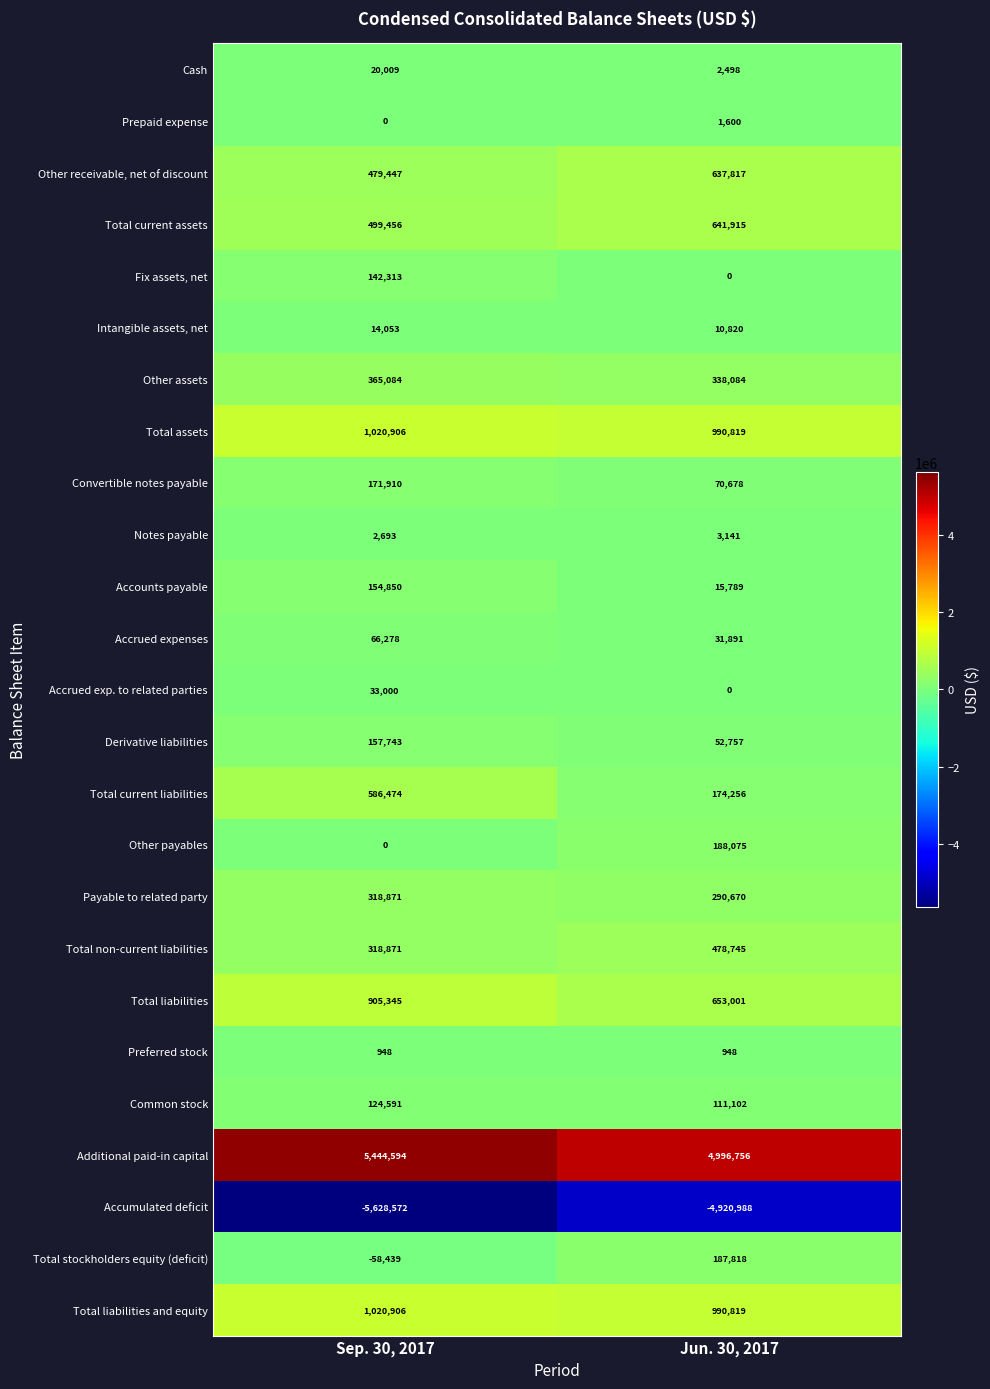

True or false: Other payables has a value of 66040 at Jun. 30, 2017.

False